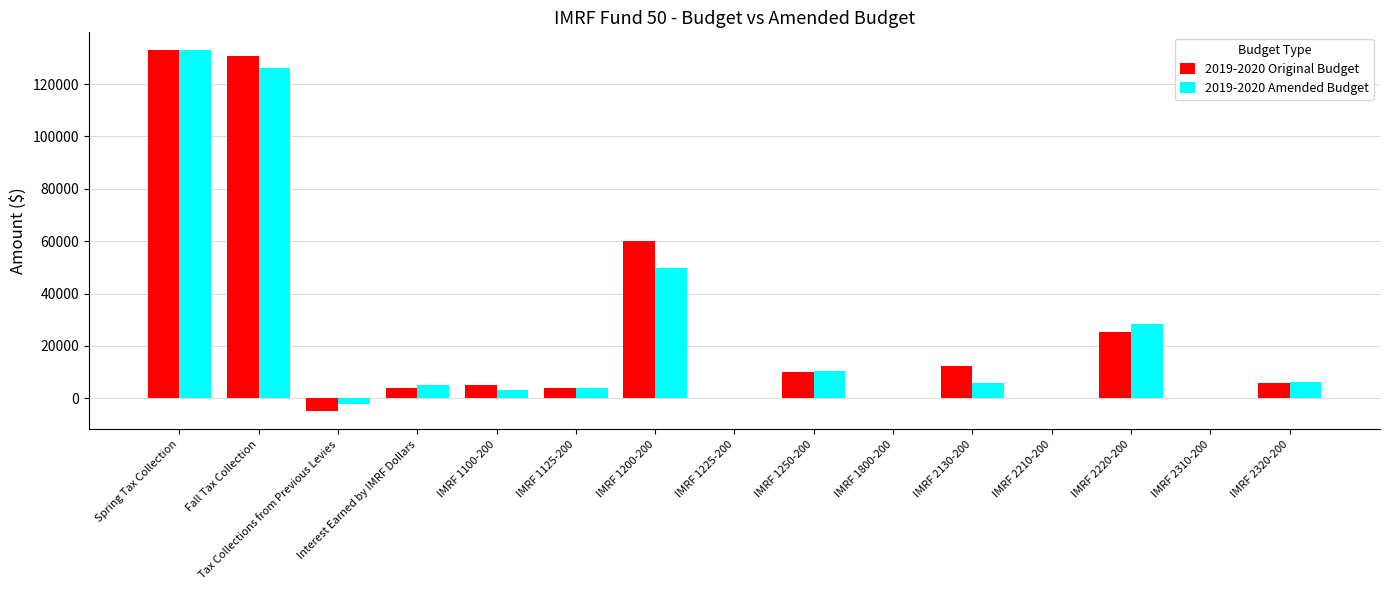

Is it true that 2019-2020 Original Budget equals 2764.9 at IMRF 1250-200?

False